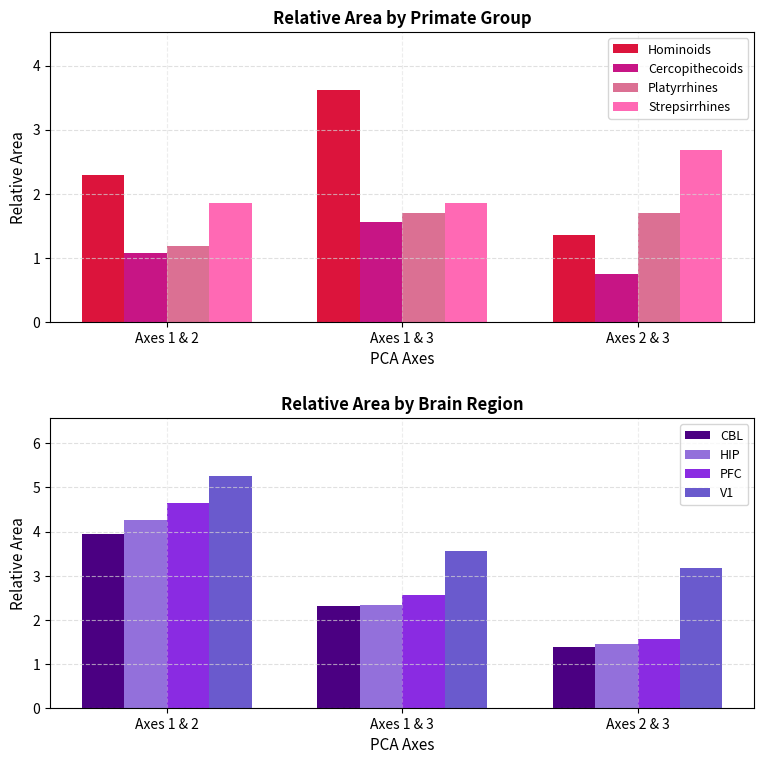

Which series has the largest range (max minus min)?

Hominoids